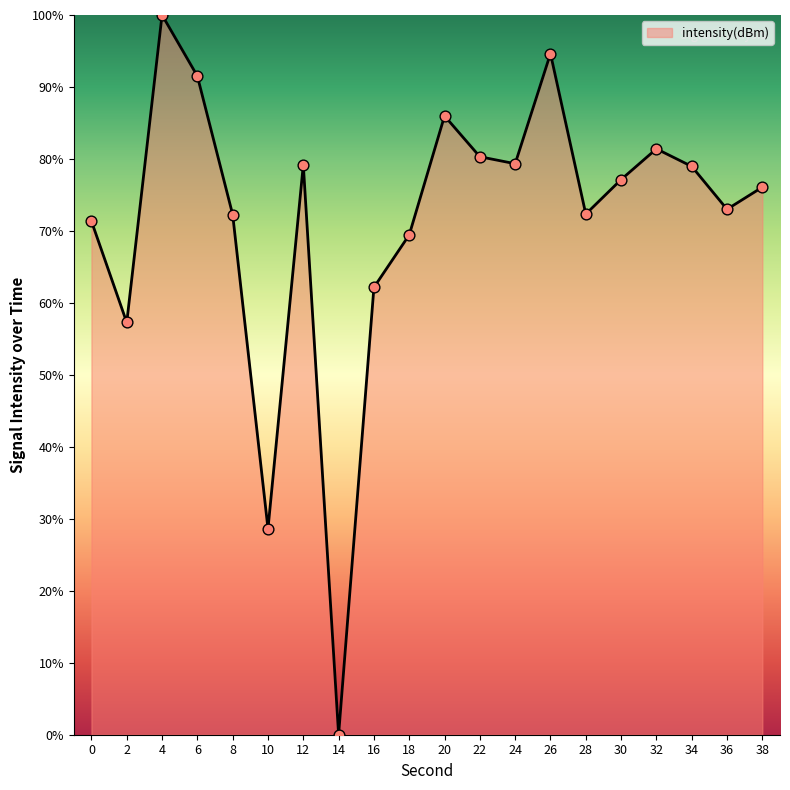

What is the change in value from 26 to 38?

-18.6